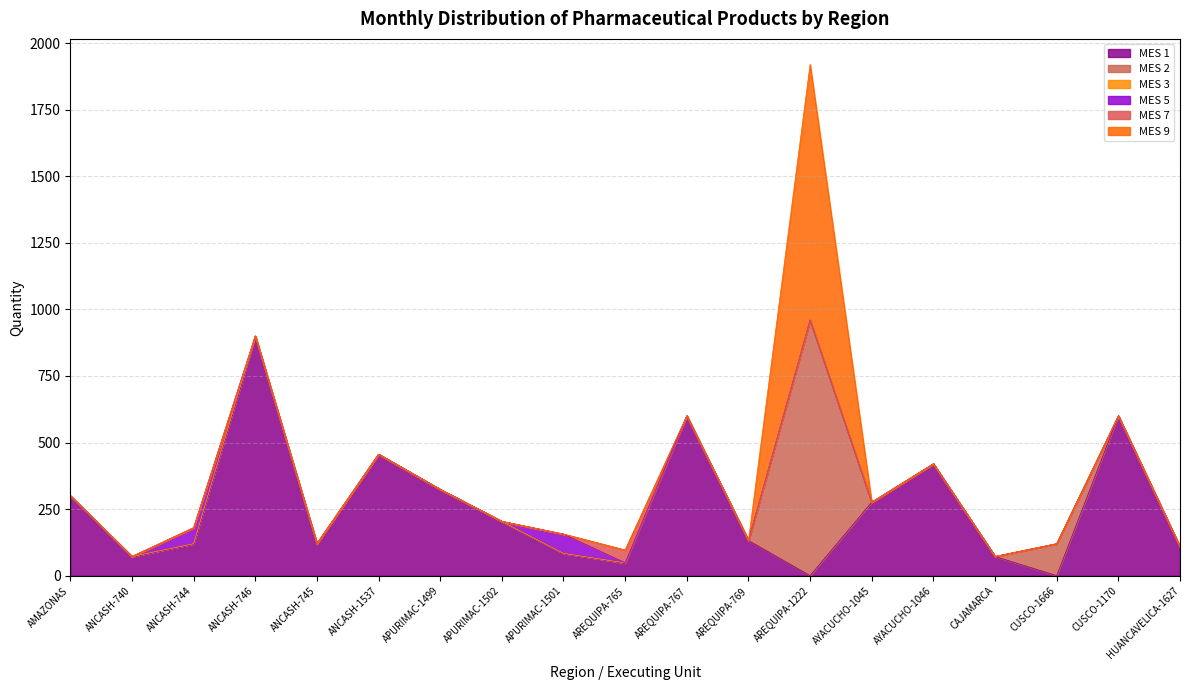

What is the total value across all series at CUSCO-1170?

600